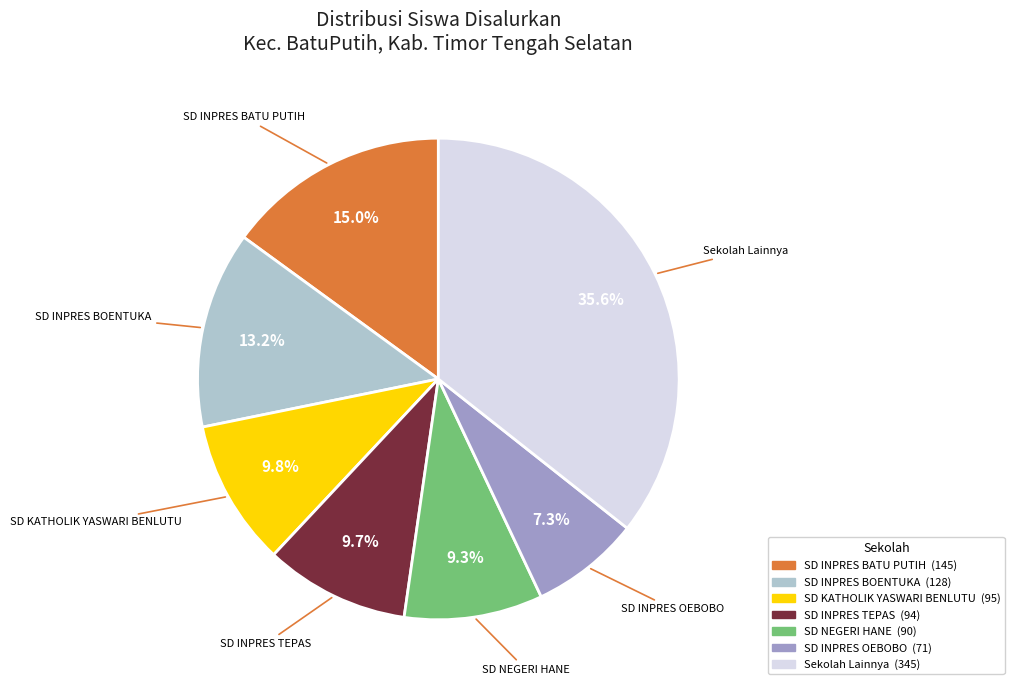

How many segments does this pie chart have?

7